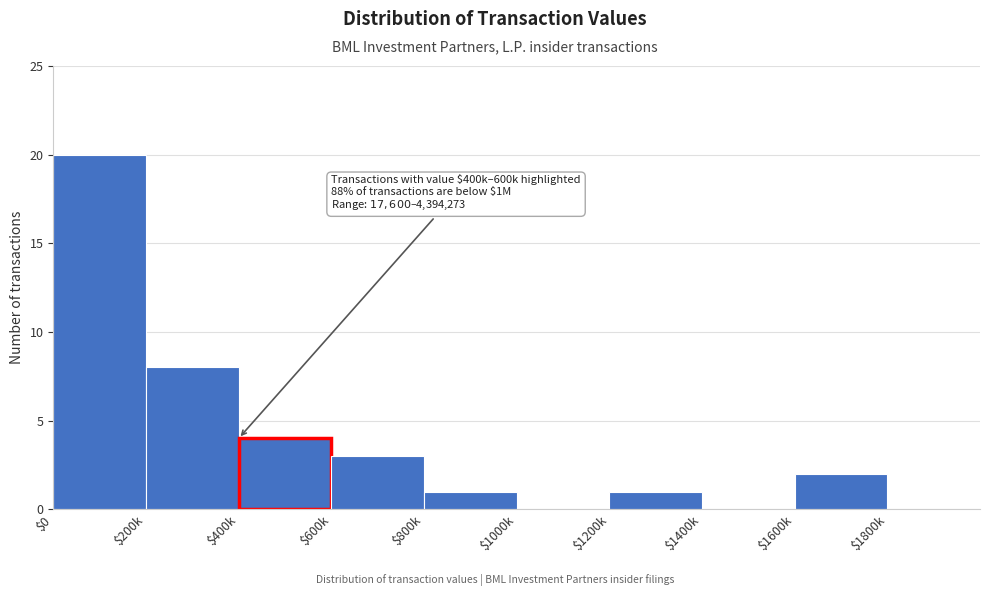

What is the maximum value shown in the chart?

20